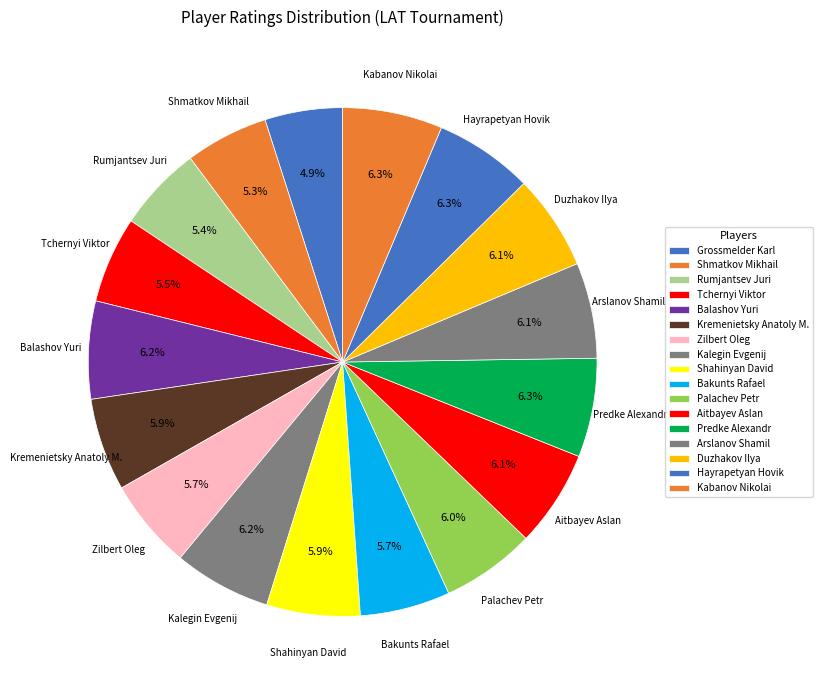

Count the number of slices in the pie.

17